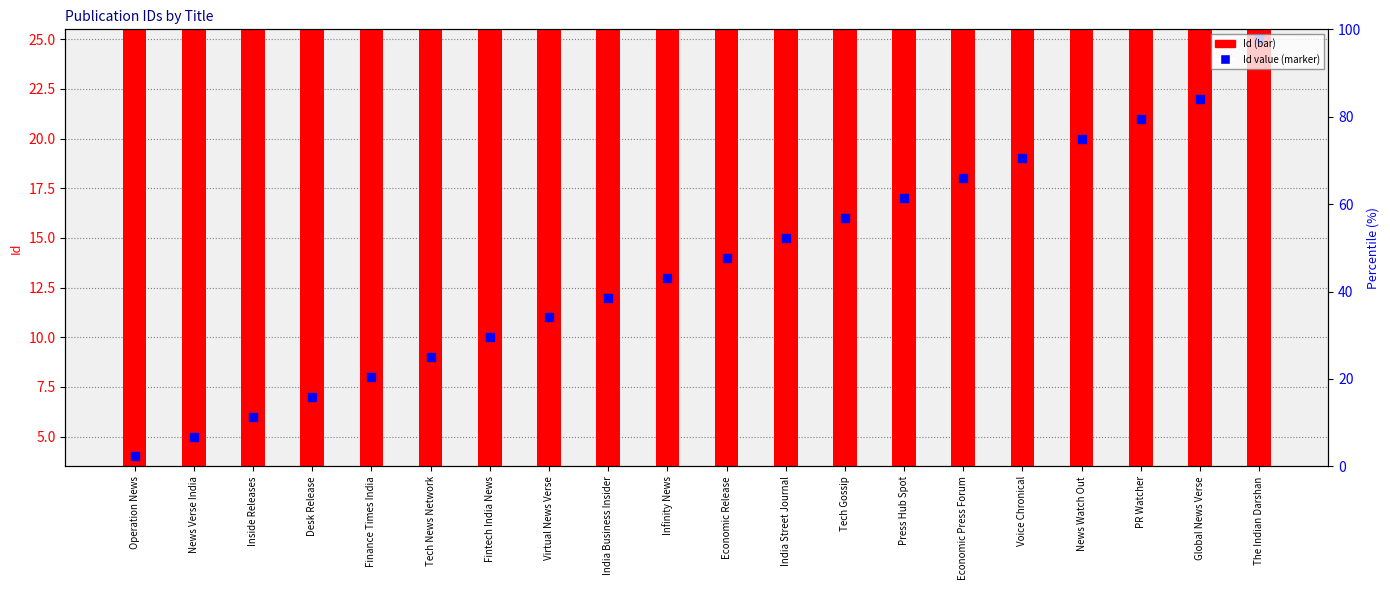

What is the change in value from Press Hub Spot to Global News Verse?

+5